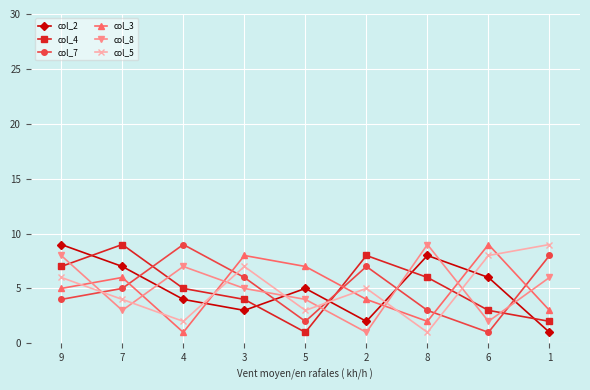

Reading left to right, transcribe all the data shown in this chart.

col_2: 9=9	7=7	4=4	3=3	5=5	2=2	8=8	6=6	1=1
col_4: 9=7	7=9	4=5	3=4	5=1	2=8	8=6	6=3	1=2
col_7: 9=4	7=5	4=9	3=6	5=2	2=7	8=3	6=1	1=8
col_3: 9=5	7=6	4=1	3=8	5=7	2=4	8=2	6=9	1=3
col_8: 9=8	7=3	4=7	3=5	5=4	2=1	8=9	6=2	1=6
col_5: 9=6	7=4	4=2	3=7	5=3	2=5	8=1	6=8	1=9